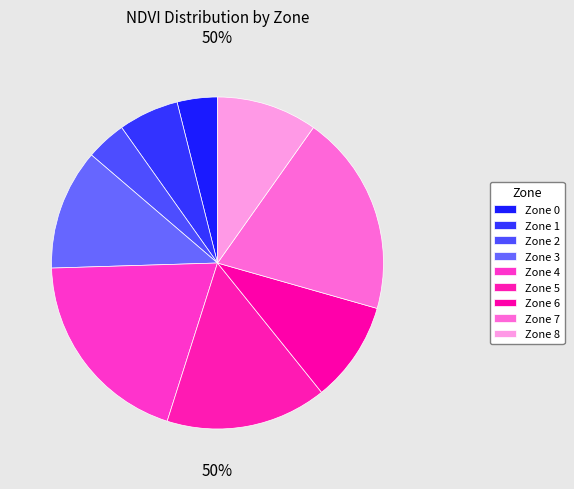

Which slice is the smallest?

Zone 0